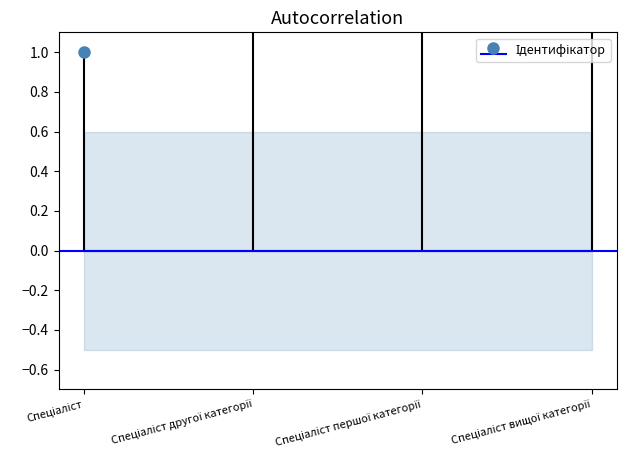

What is the change in value from Спеціаліст першої категорії to Спеціаліст вищої категорії?

+1